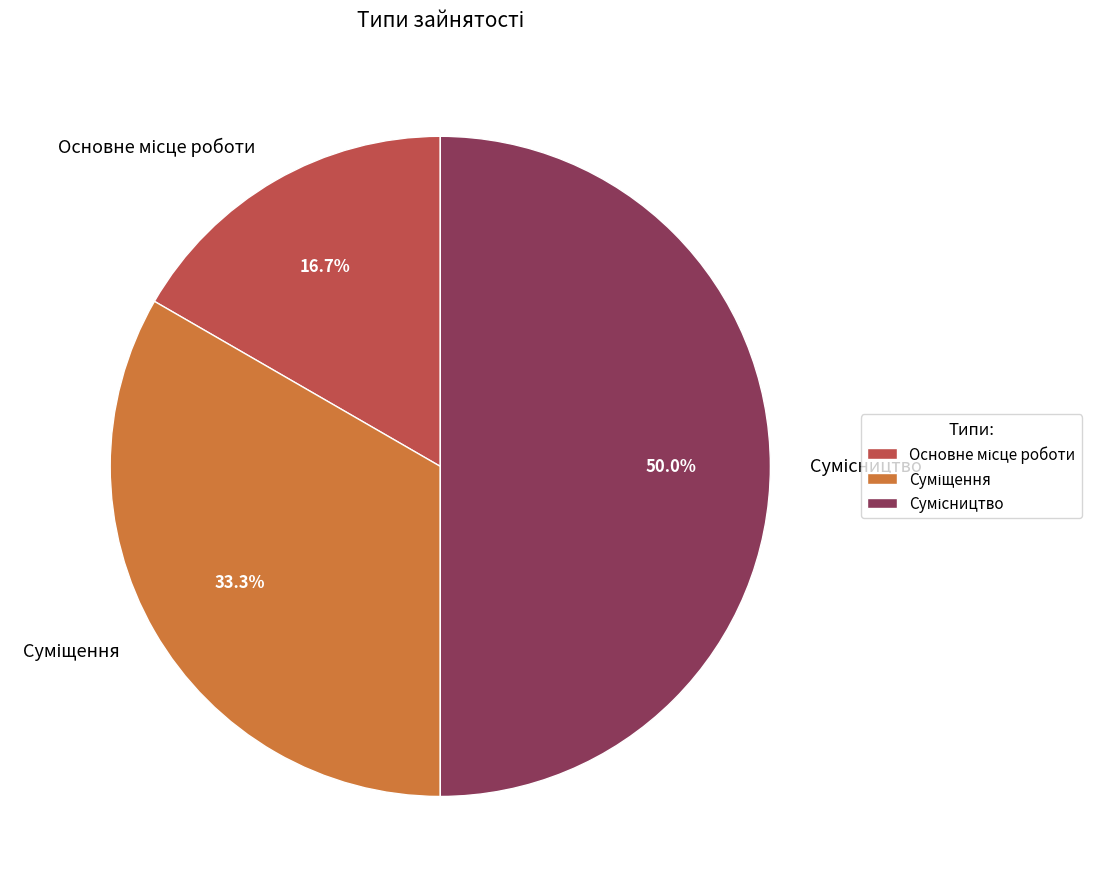

Does any single category account for the majority?

No